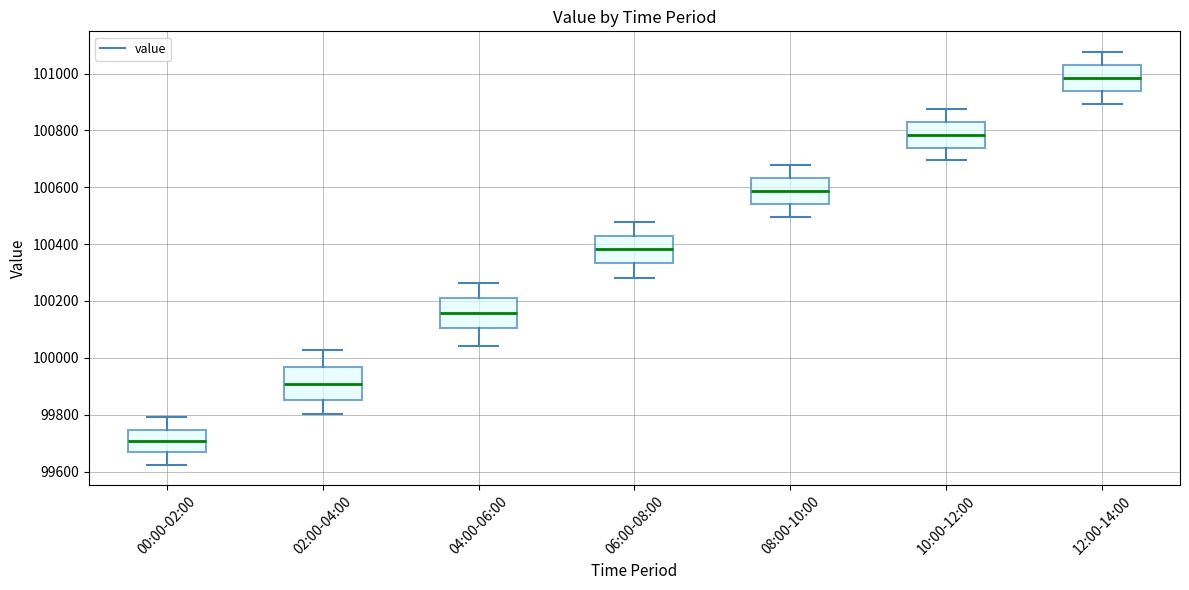

Where does the median line of the box for 08:00-10:00 sit on the y-axis? The values are not printed on the chart, so give them approximately, as read against the axis.

100580